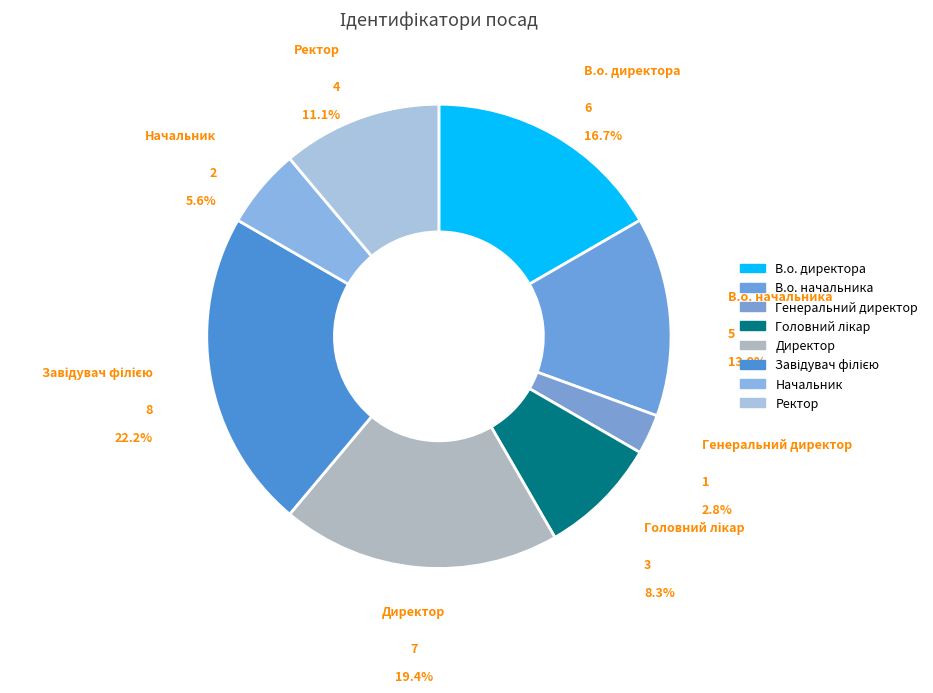

How many slices are in this pie chart?

8